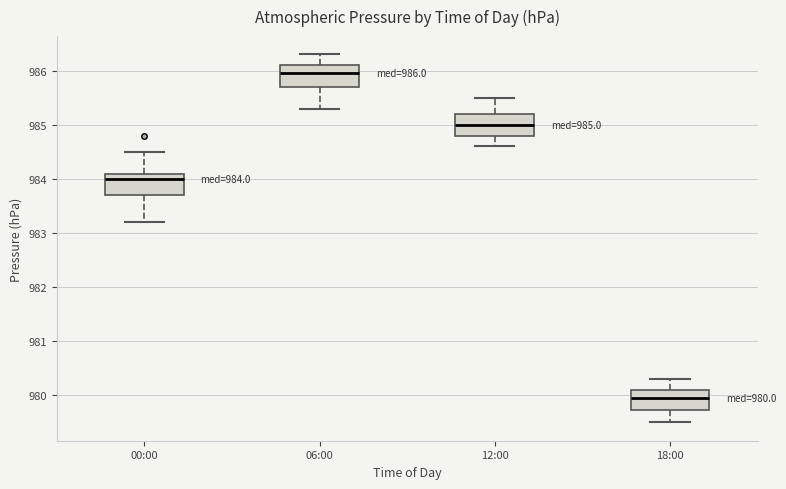

Which box's median line is the highest?

06:00